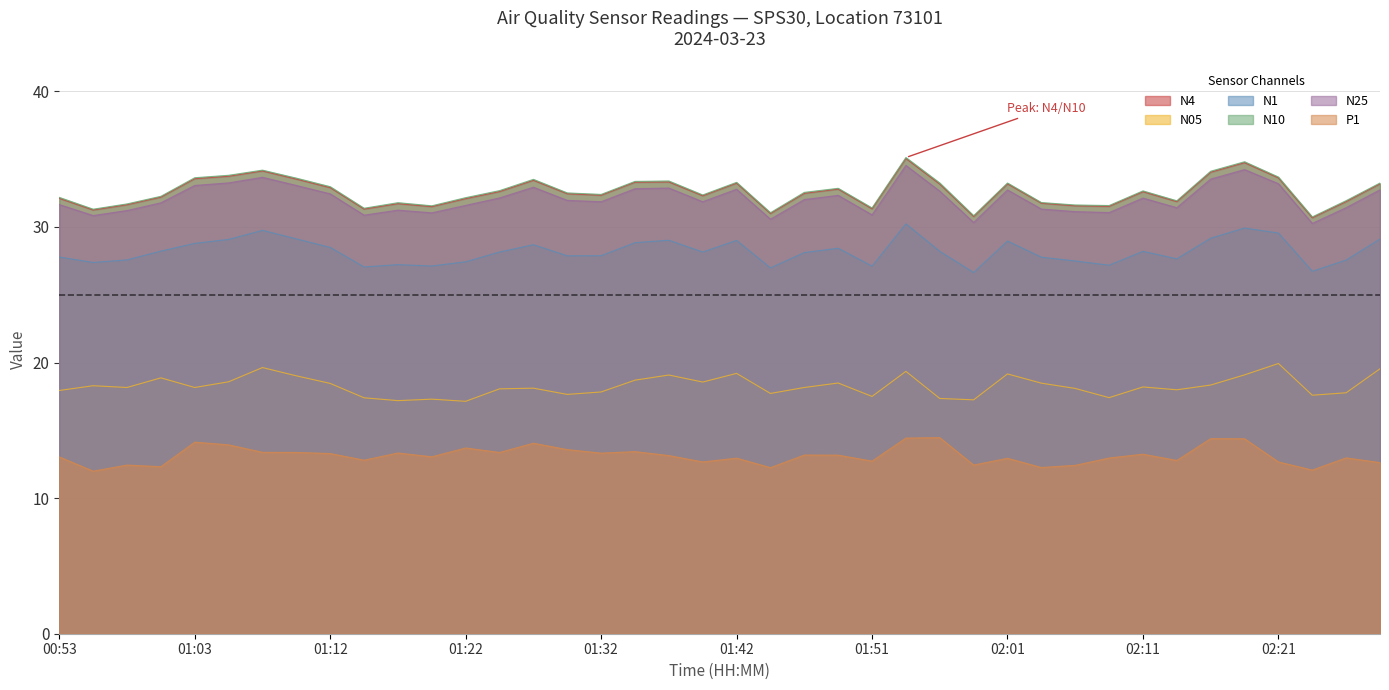

True or false: N1 has more than 0 points higher than both neighbors.

True